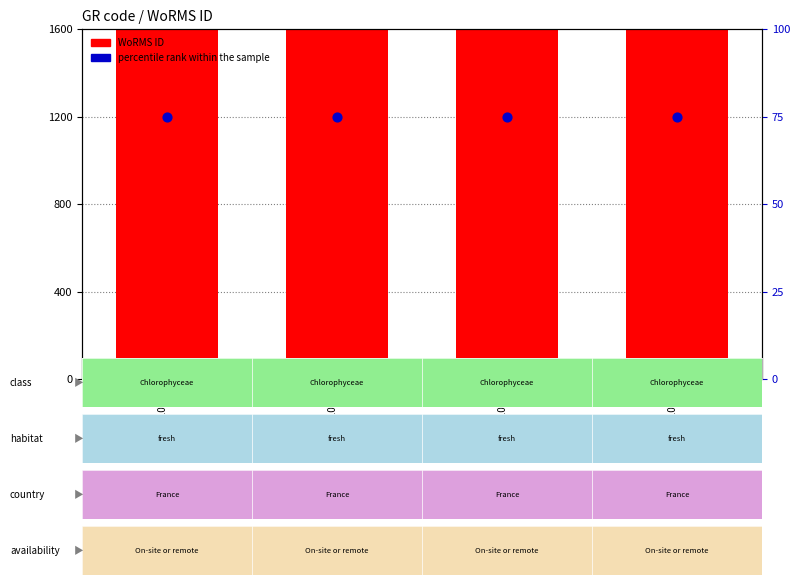

Which series has the largest Y range (max minus min)?

WoRMS ID